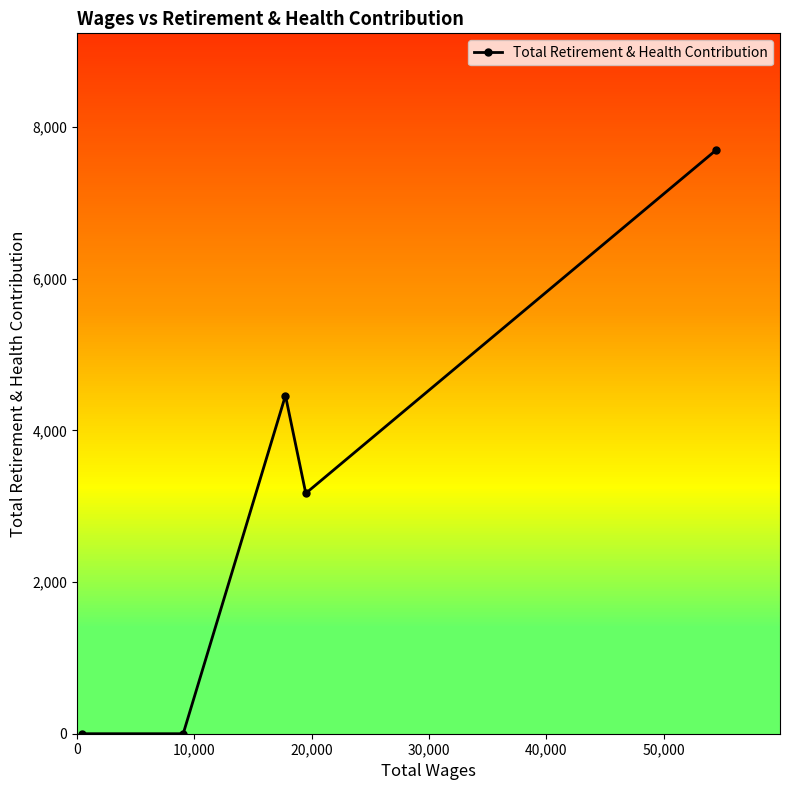

True or false: there are more than 1 points higher than both neighbors.

False